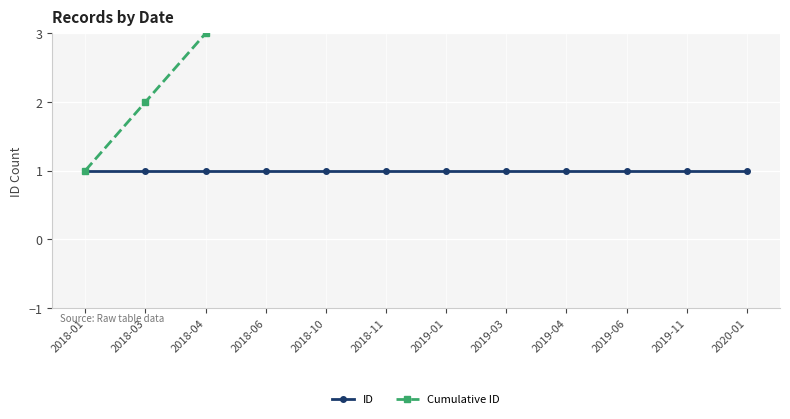

What is the difference between the maximum and minimum values in the Cumulative ID series?

11